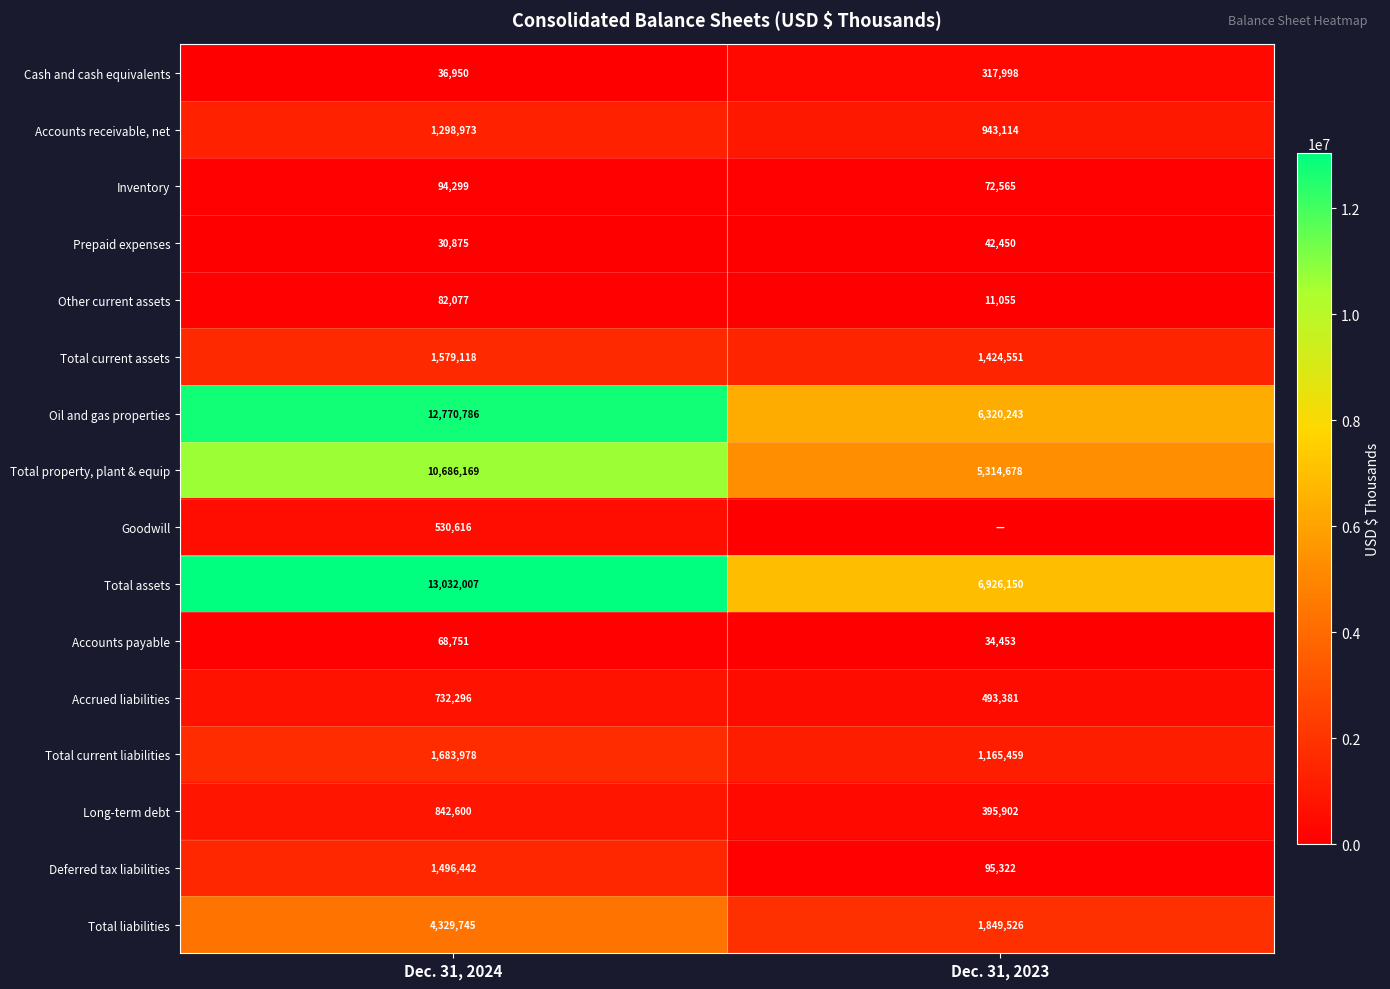

Rank the categories by Long-term debt value from highest to lowest.

Dec. 31, 2024, Dec. 31, 2023